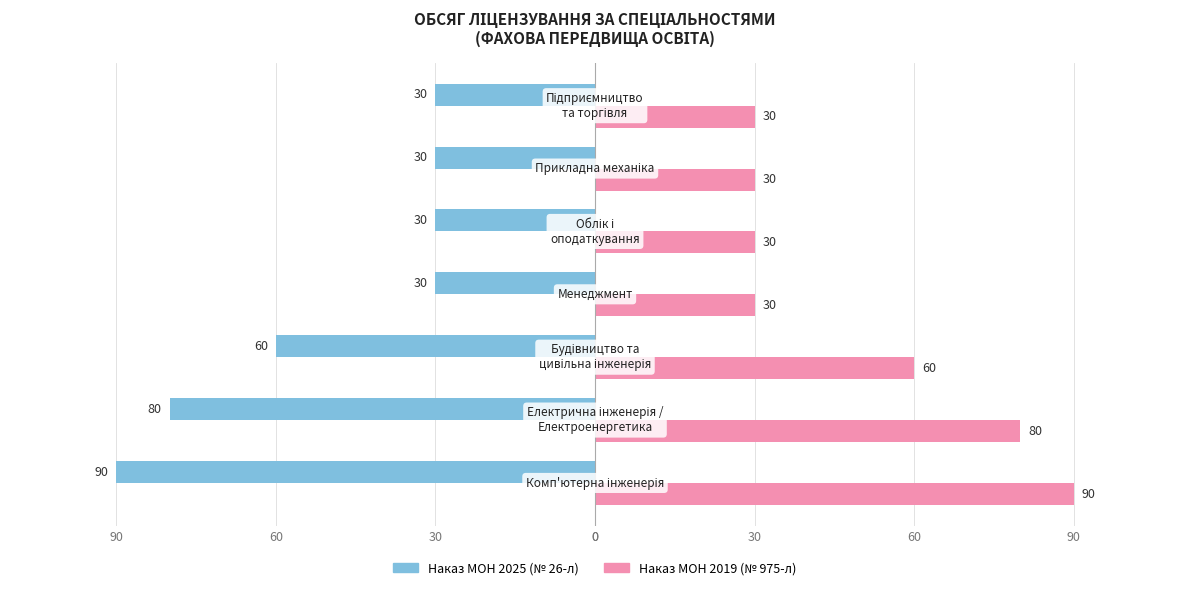

What are all the series names shown in the legend?

Наказ МОН 2025 (№ 26-л), Наказ МОН 2019 (№ 975-л)